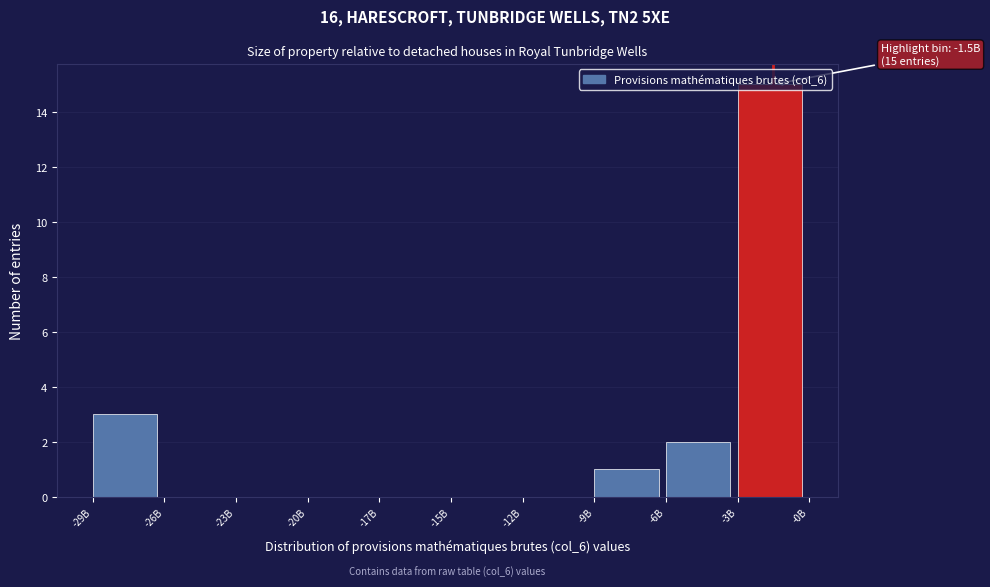

True or false: the data shows 3 at -29B.

True